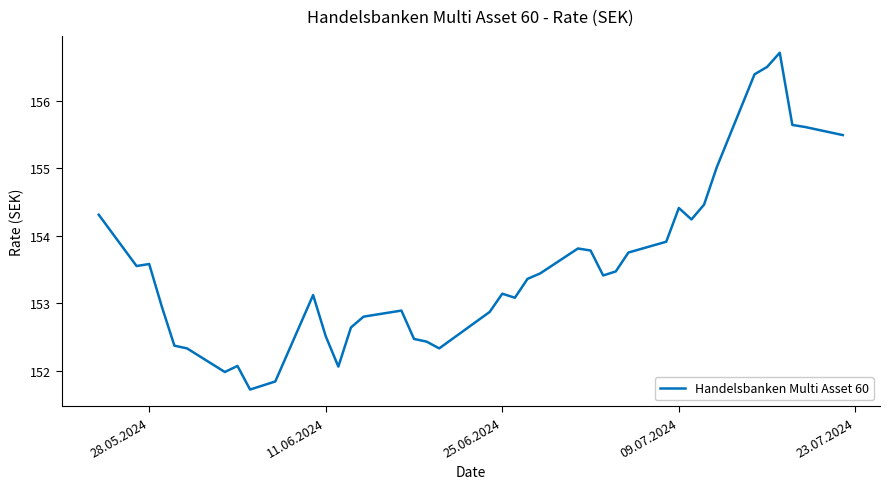

What is the greatest value displayed?

156.7